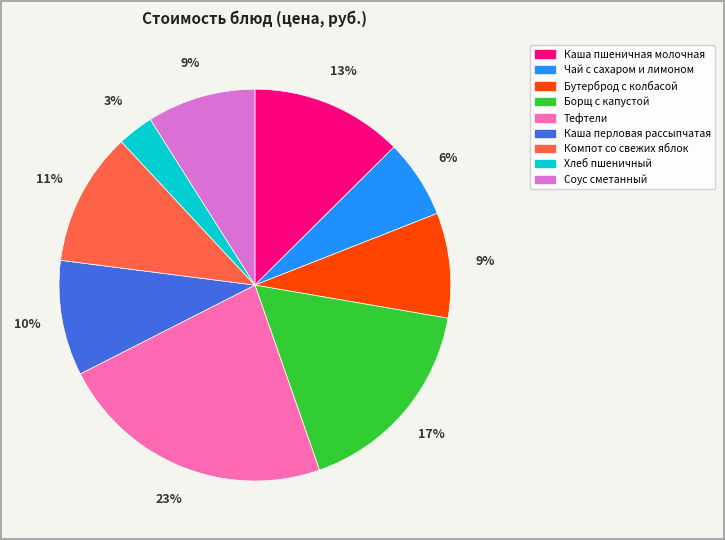

True or false: Соус сметанный accounts for 23% of the total.

False